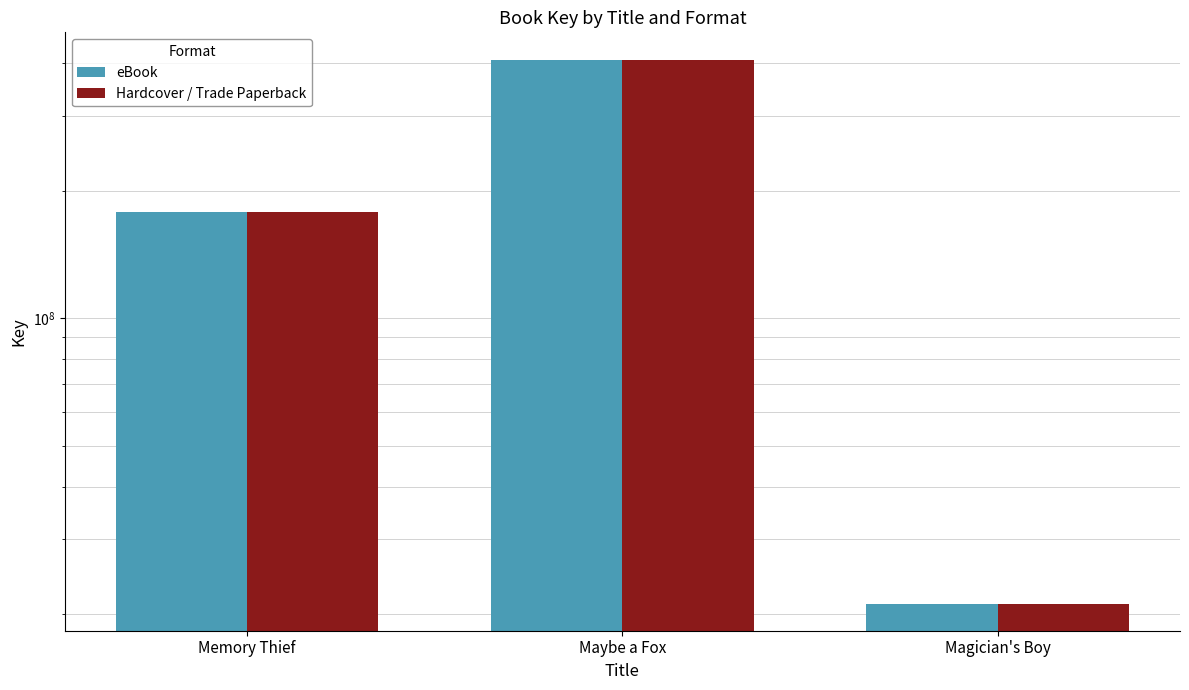

Is the value of eBook at Maybe a Fox greater than the value of Hardcover / Trade Paperback at Memory Thief?

Yes